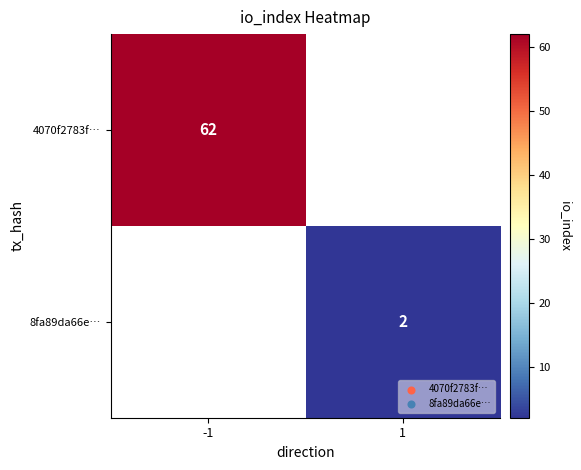

At how many categories does at least one series exceed 29?

1